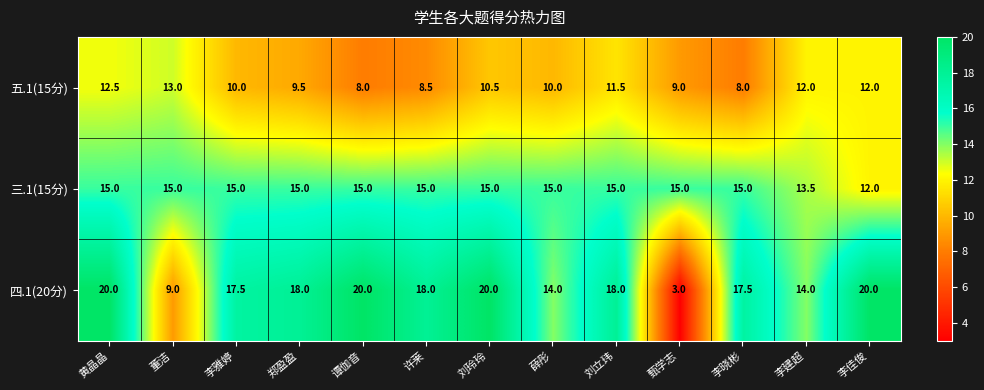

What is the sum of the 三.1(15分) values at 刘玲玲 and 谭伽音?

30.0